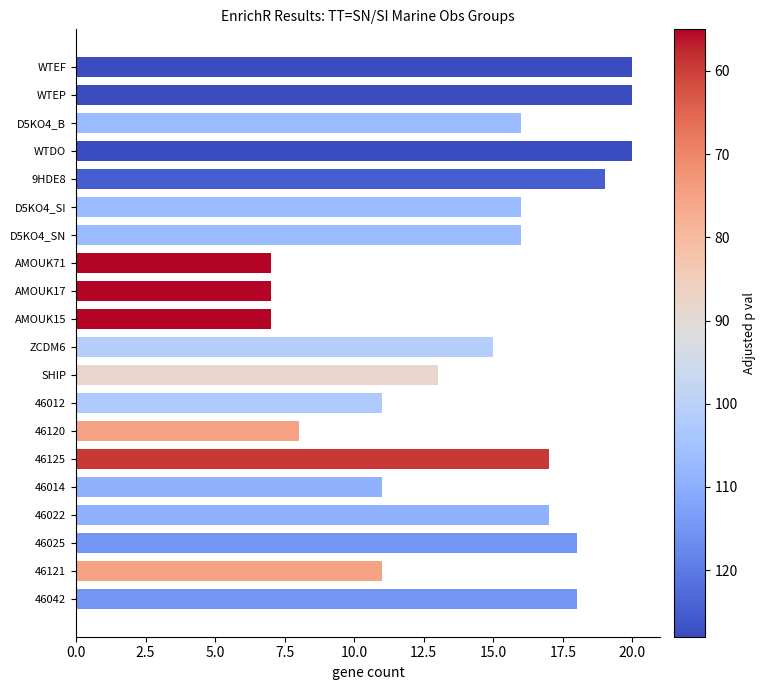

What is the ratio of the value at WTEP to the value at ZCDM6?

1.3